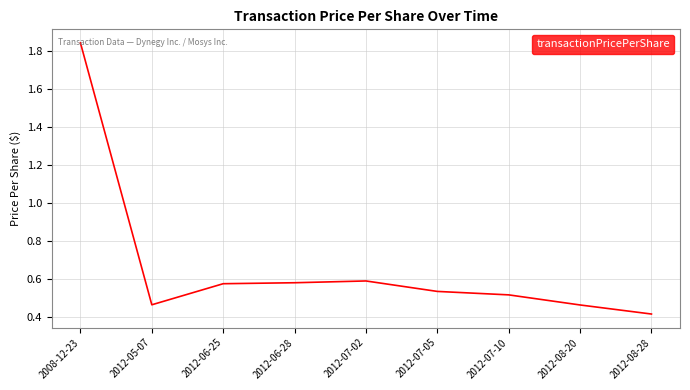

The value at 2012-08-28 is 0.4. True or false?

True